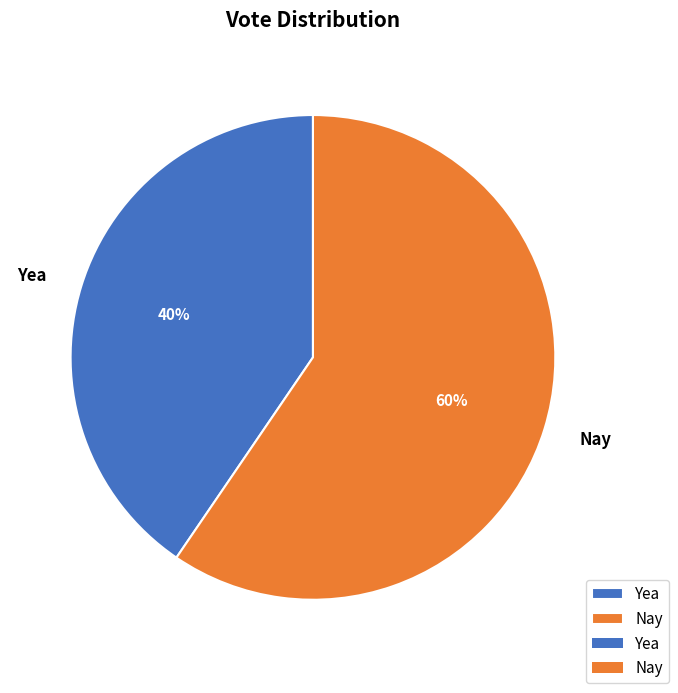

Between Nay and Yea, which is larger?

Nay